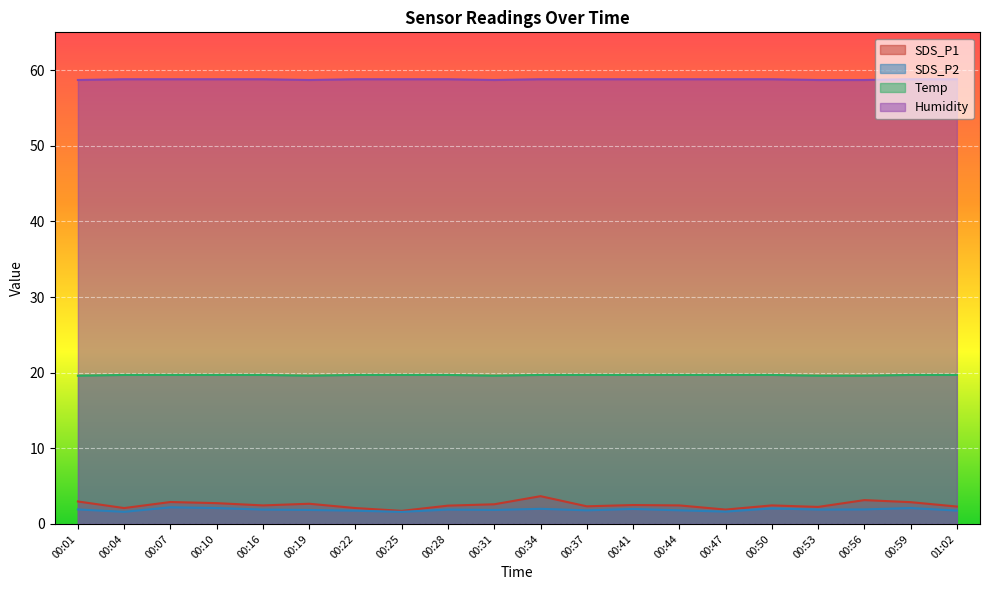

Reading left to right, transcribe all the data shown in this chart.

SDS_P1: 3.0	2.1	2.9	2.8	2.5	2.7	2.1	1.7	2.4	2.6	3.7	2.3	2.5	2.5	1.9	2.5	2.2	3.1	2.9	2.3
SDS_P2: 1.9	1.6	2.2	2.1	1.9	1.9	1.8	1.6	1.9	1.9	2.0	1.8	2.0	1.8	1.6	2.0	1.9	1.9	2.1	1.8
Temp: 19.6	19.7	19.7	19.7	19.7	19.6	19.7	19.7	19.7	19.6	19.7	19.7	19.7	19.7	19.7	19.7	19.6	19.6	19.7	19.7
Humidity: 58.7	58.8	58.8	58.8	58.8	58.7	58.8	58.8	58.8	58.7	58.8	58.8	58.8	58.8	58.8	58.8	58.7	58.7	58.8	58.8